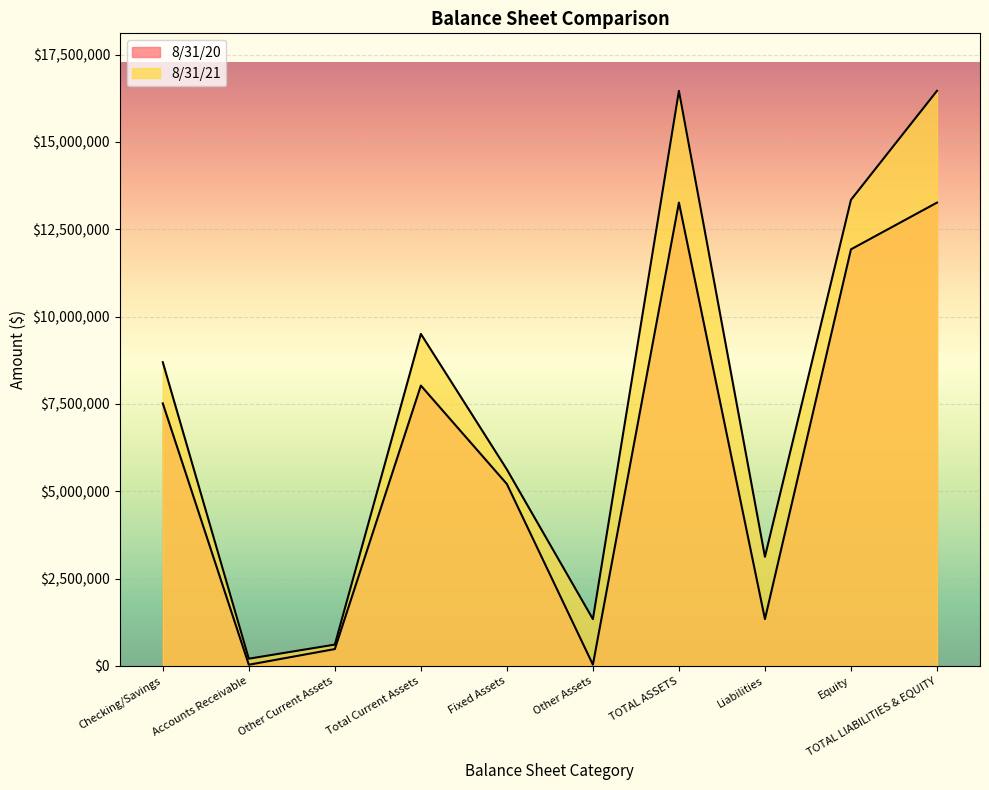

Which label corresponds to the largest value in the chart?

TOTAL LIABILITIES & EQUITY